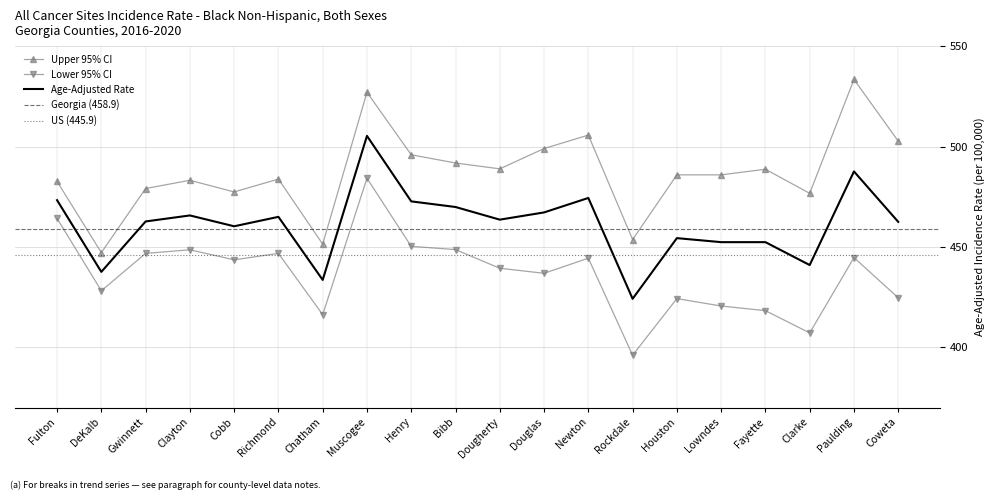

What is the sum of the Age-Adjusted Rate values at DeKalb and Clayton?

903.3